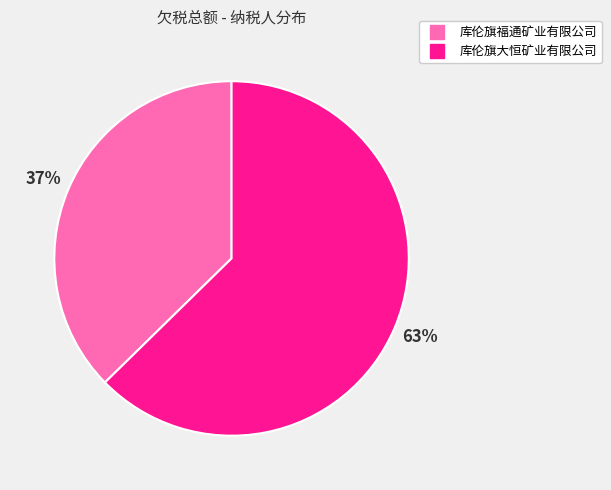

Is it true that 库伦旗福通矿业有限公司 is 37% of the pie?

True